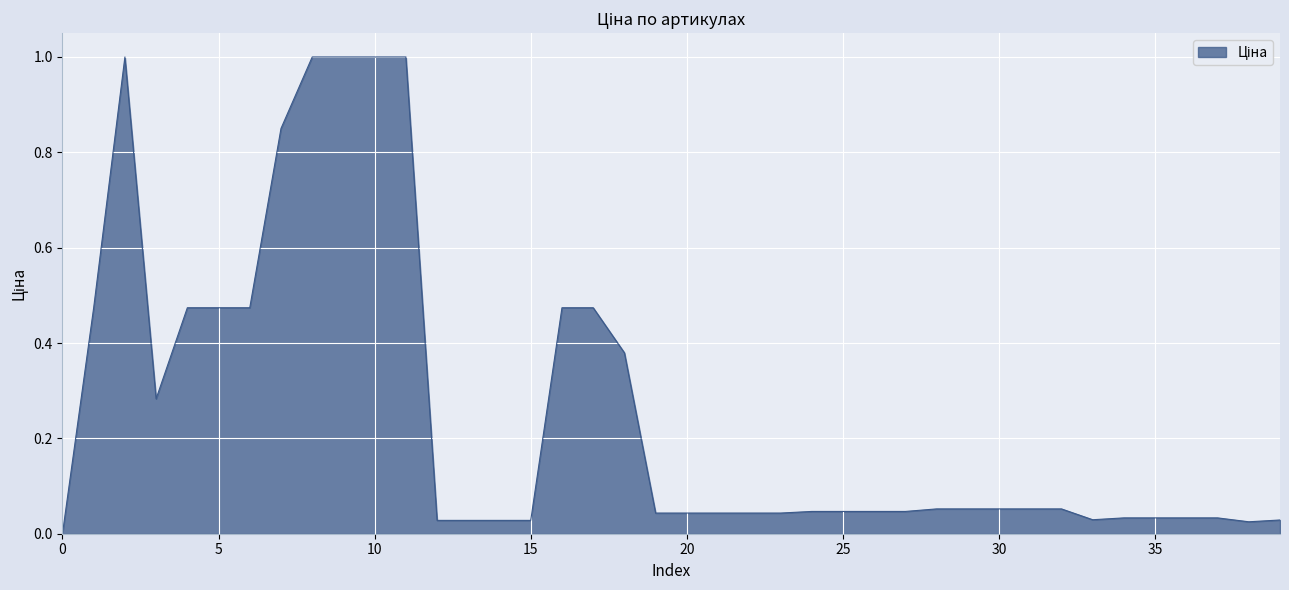

What is the difference between the maximum and minimum values?

1.0